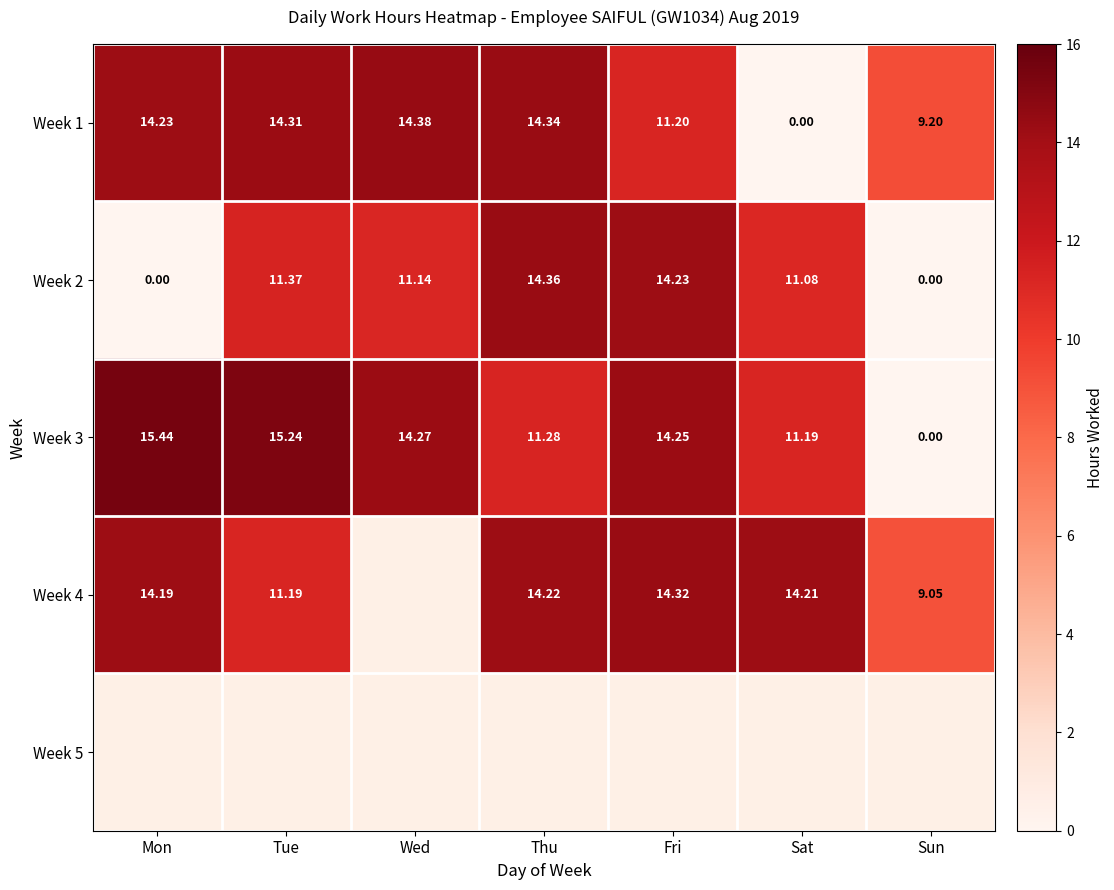

Which category has the highest value in the Week 3 series?

Mon